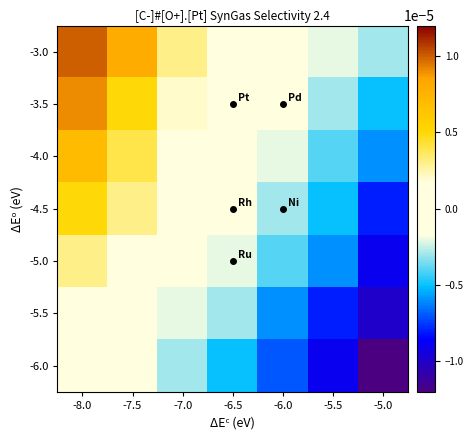

Where does the -3.5 series first go above 0?

-8.0